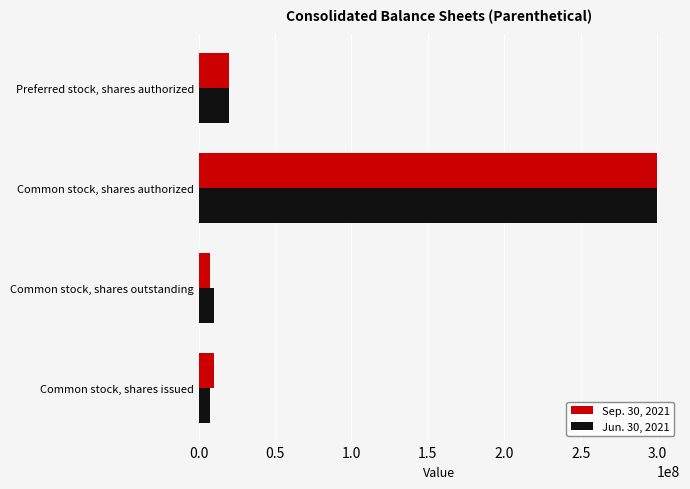

Is it true that Sep. 30, 2021 equals 300000000 at Common stock, shares authorized?

True